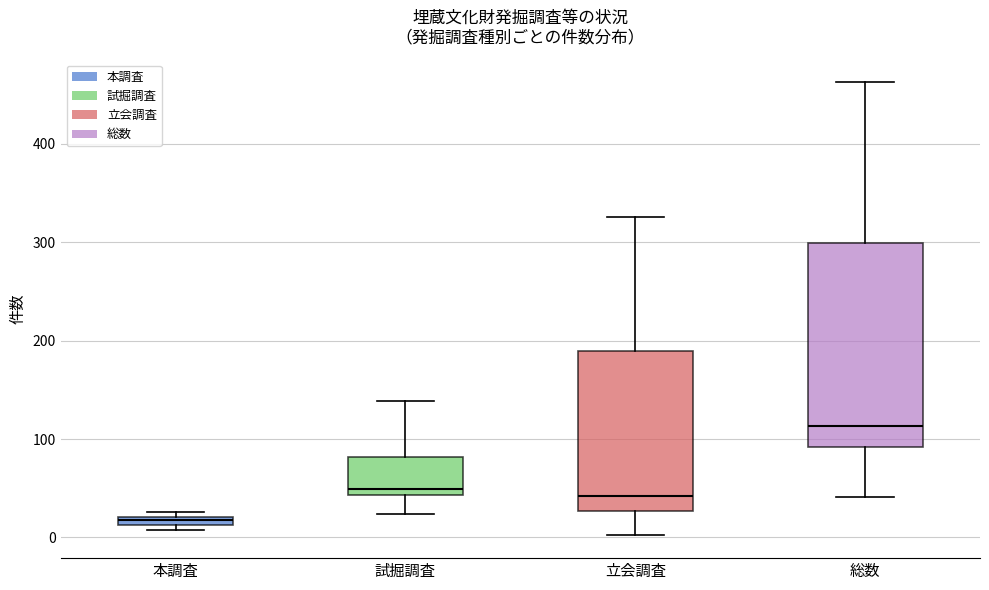

Which box's median line is the highest?

総数